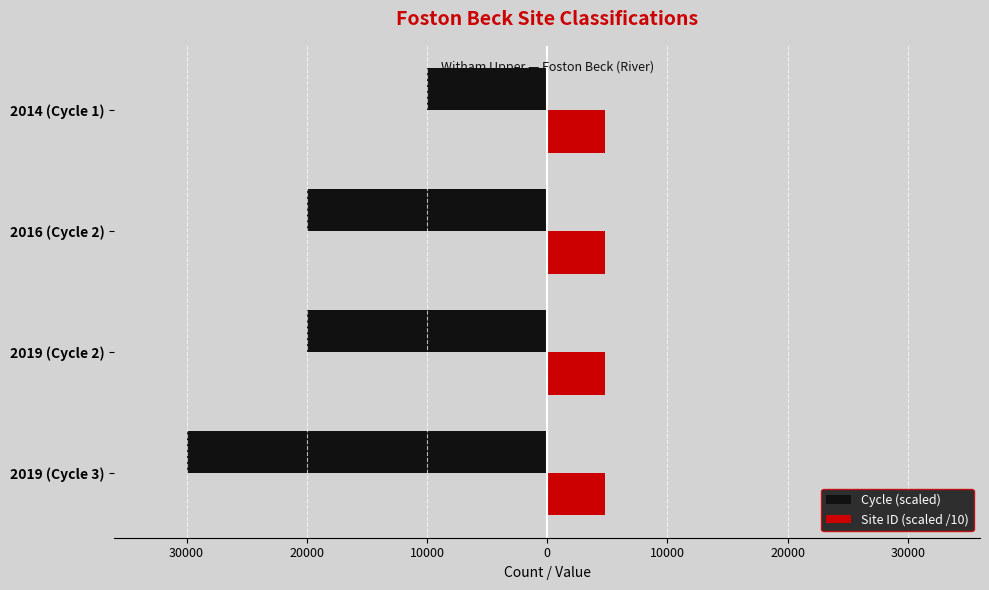

Which series has the widest spread of values?

Cycle (scaled)